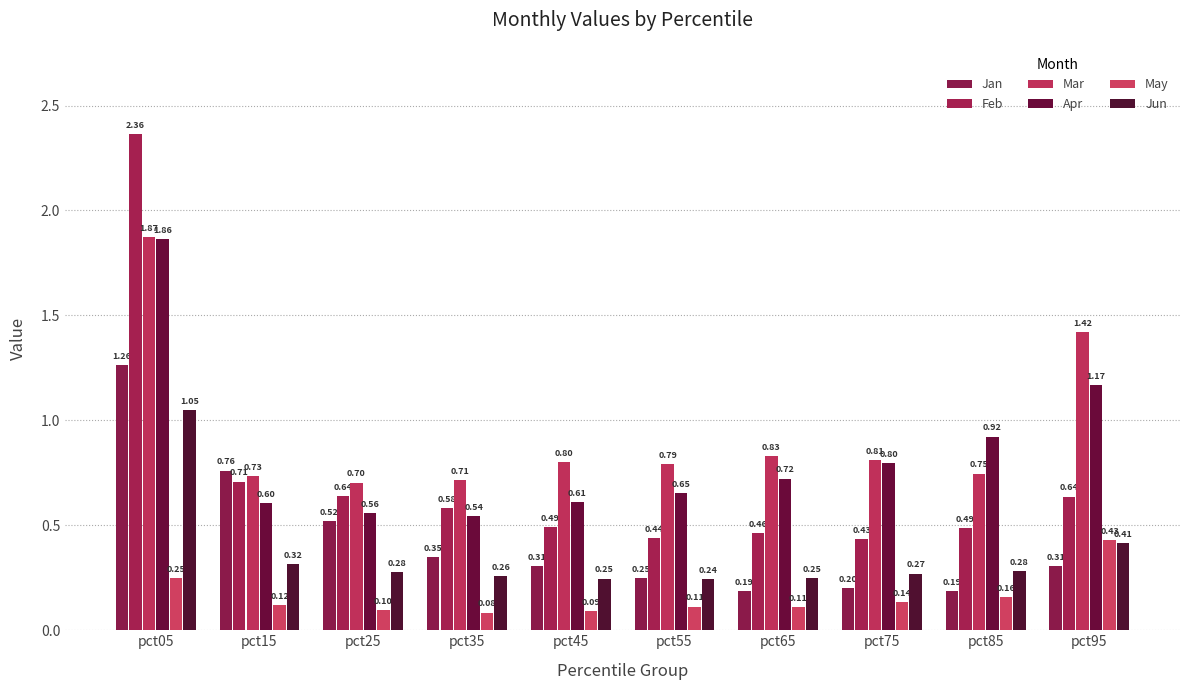

Are the bars grouped side by side (vs. stacked)?

Yes